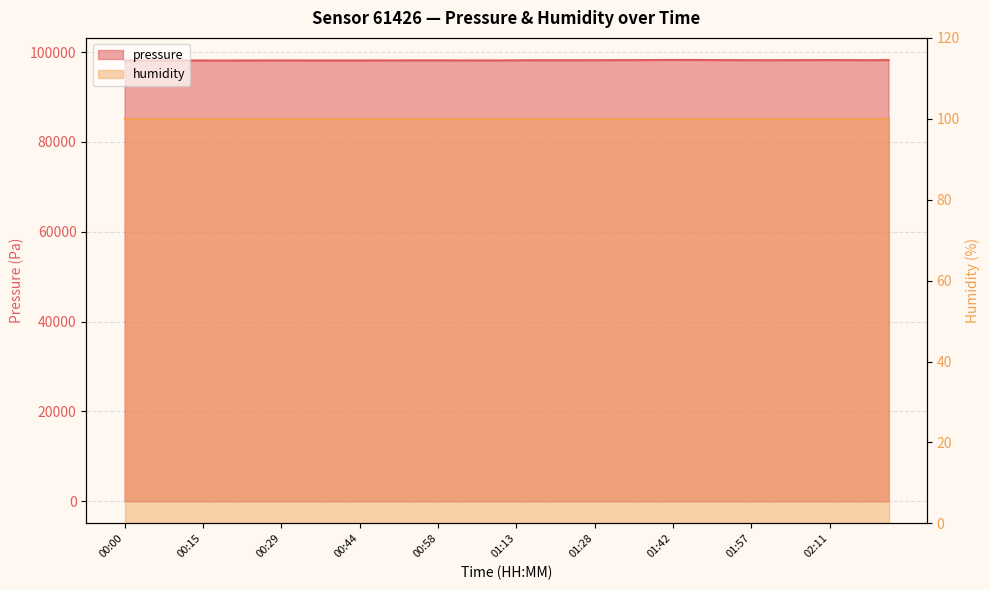

List the labels in order of value, smallest first.

00:18, 00:07, 00:22, 00:15, 00:40, 00:36, 00:11, 00:44, 00:33, 00:04, 00:26, 01:06, 00:47, 00:29, 00:00, 01:09, 00:51, 01:02, 00:55, 00:58, 01:13, 01:17, 01:24, 01:20, 01:28, 02:00, 02:27, 01:57, 02:04, 01:31, 01:53, 02:15, 02:08, 01:35, 02:35, 02:11, 01:49, 01:38, 01:46, 01:42